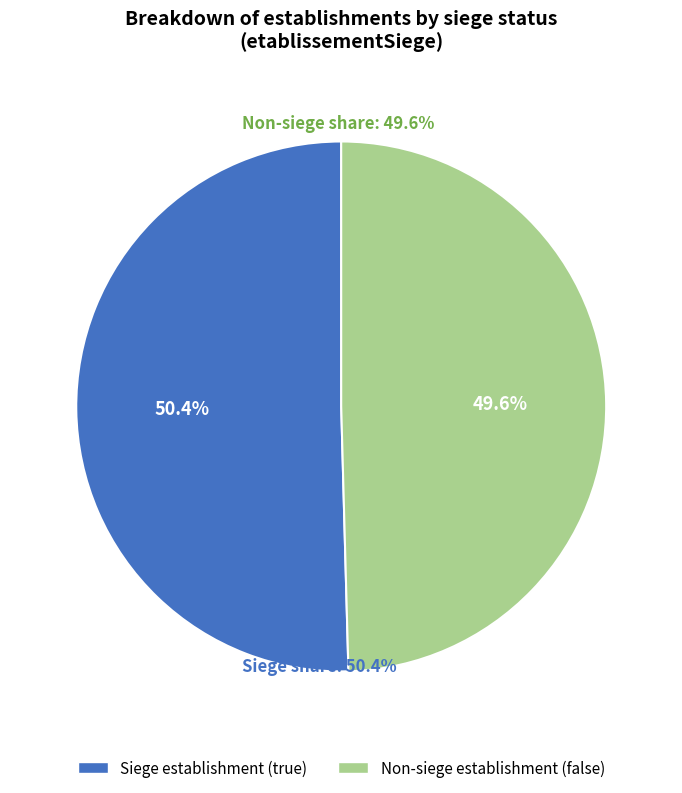

Is there any slice that represents more than half of the pie?

Yes